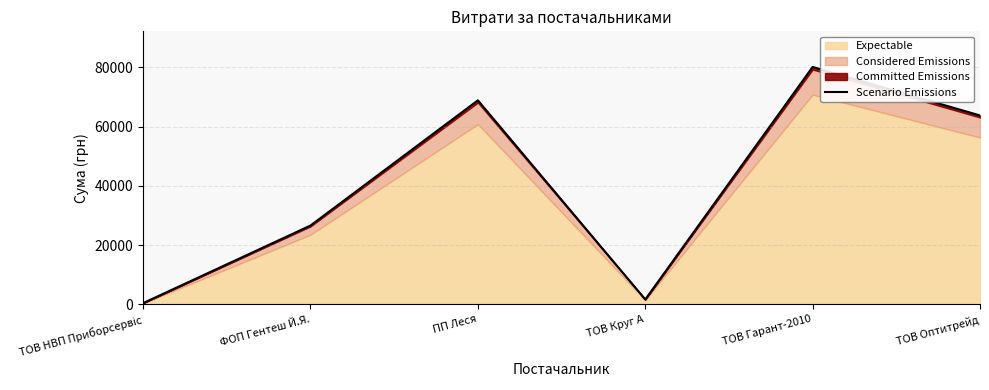

List the labels in order of value, smallest first.

ТОВ НВП Приборсервіс, ТОВ Круг А, ФОП Гентеш Й.Я., ТОВ Оптитрейд, ПП Леся, ТОВ Гарант-2010